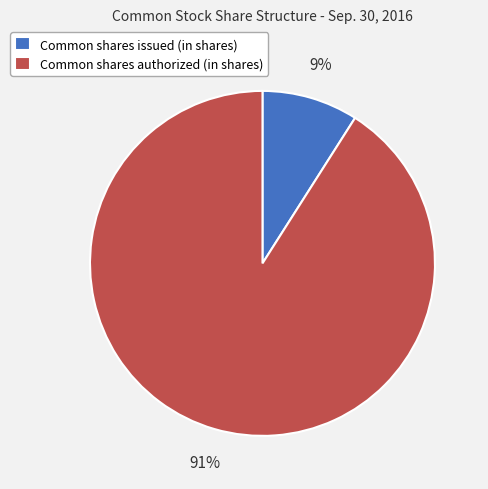

To the nearest percent, what is the difference between the Common shares authorized (in shares) and Common shares issued (in shares) slice percentages?

82%